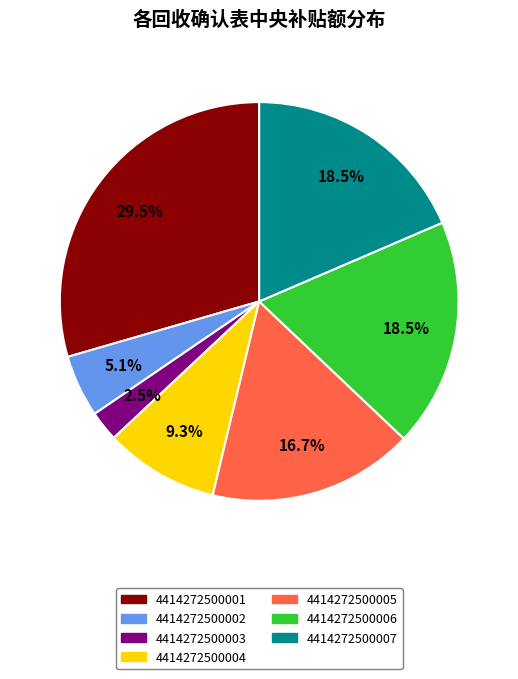

Which category has the biggest portion of the pie?

4414272500001